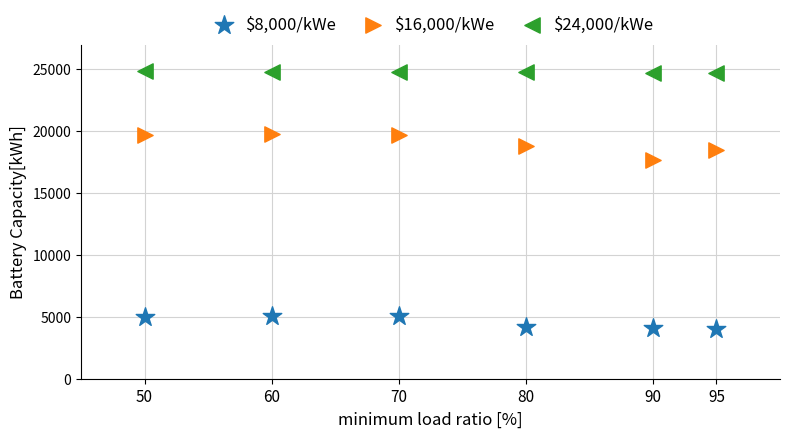

Which series has the widest spread of Y values?

$16,000/kWe